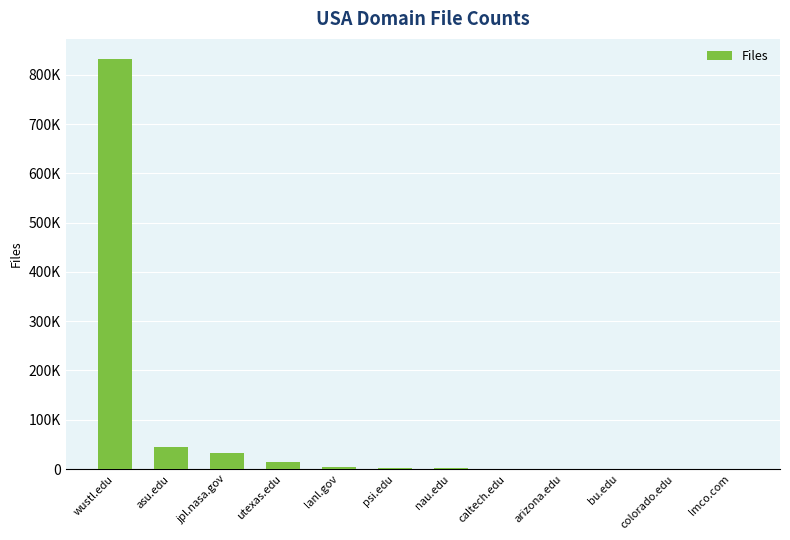

Are the bars horizontal?

No